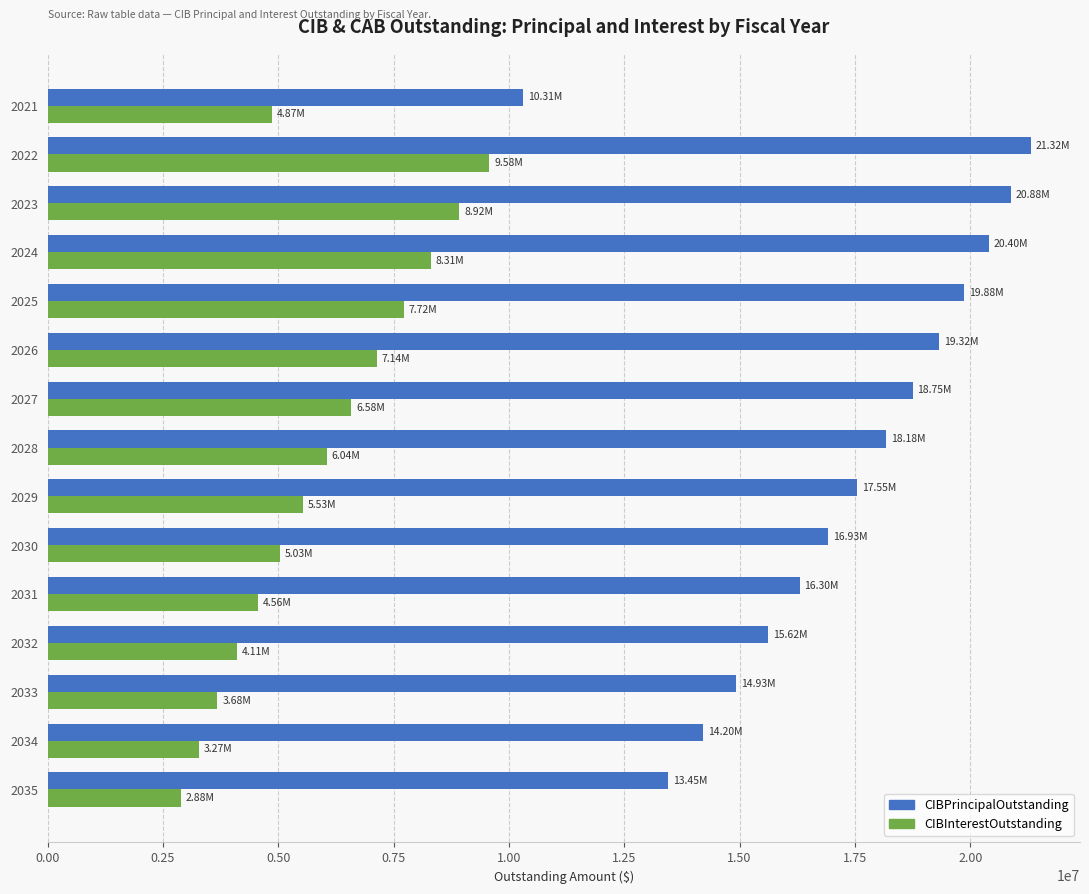

List the labels in order of CIBPrincipalOutstanding value, smallest first.

2021, 2035, 2034, 2033, 2032, 2031, 2030, 2029, 2028, 2027, 2026, 2025, 2024, 2023, 2022